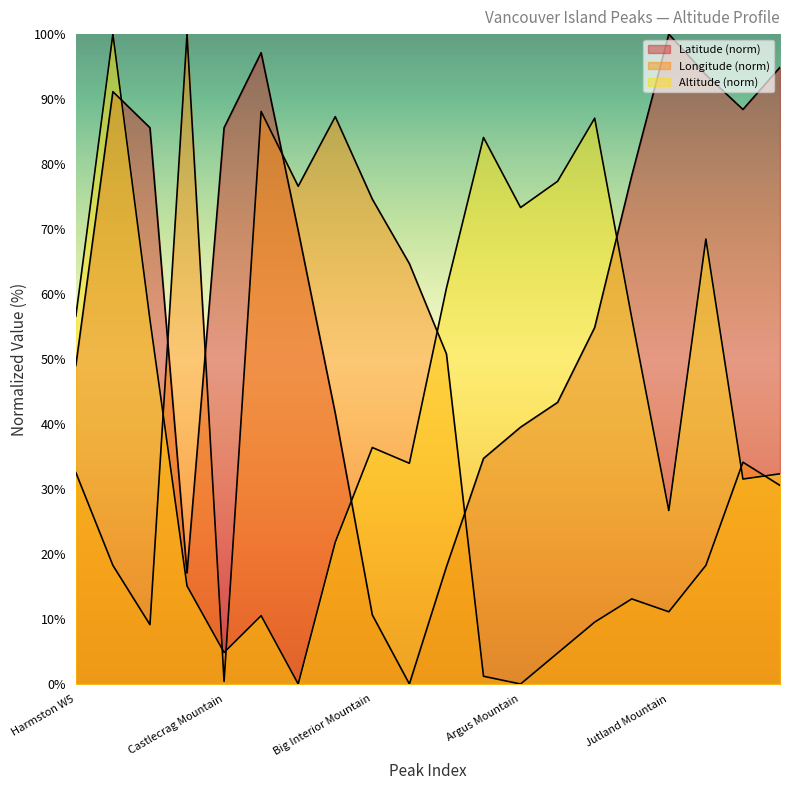

At which category does Longitude reach its first local peak?

Mount Tom Taylor